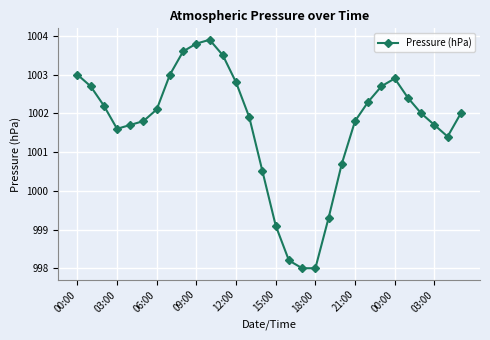

What is the minimum value shown in the chart?

998.0